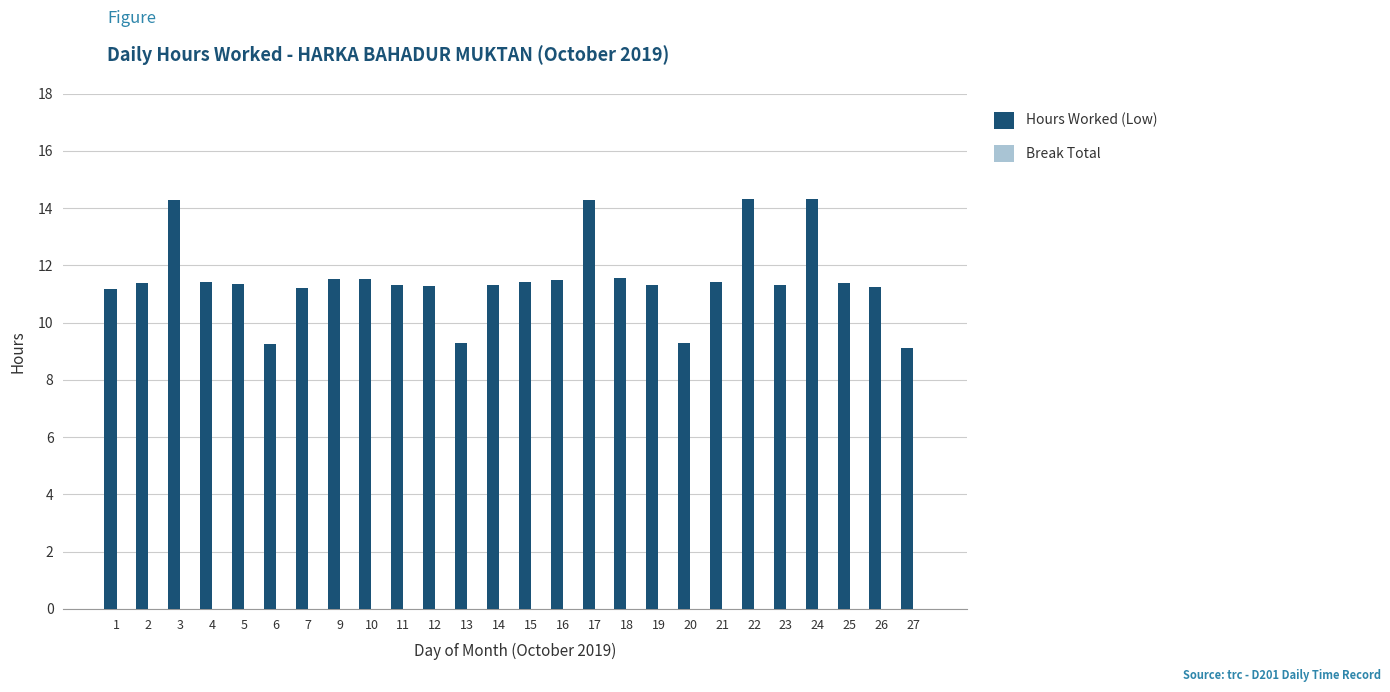

What is the maximum value shown in the chart?

14.3